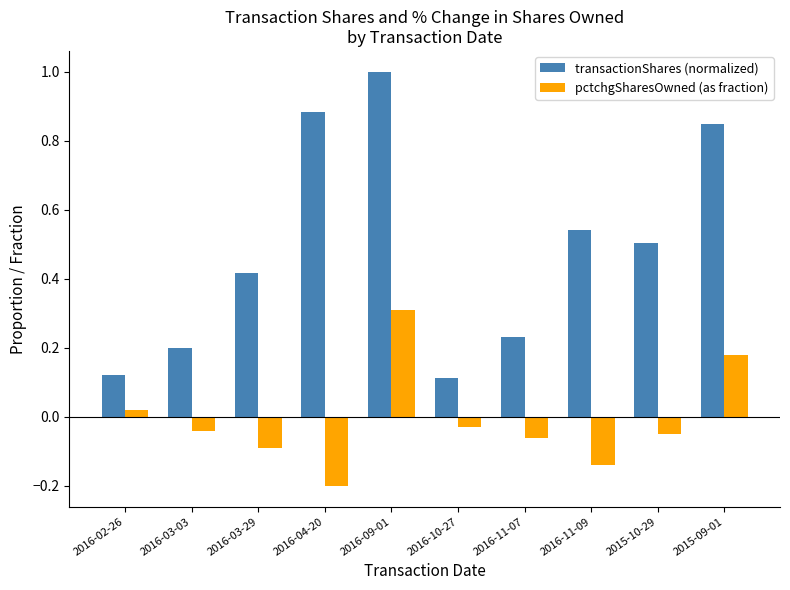

At how many categories does at least one series exceed 0?

10